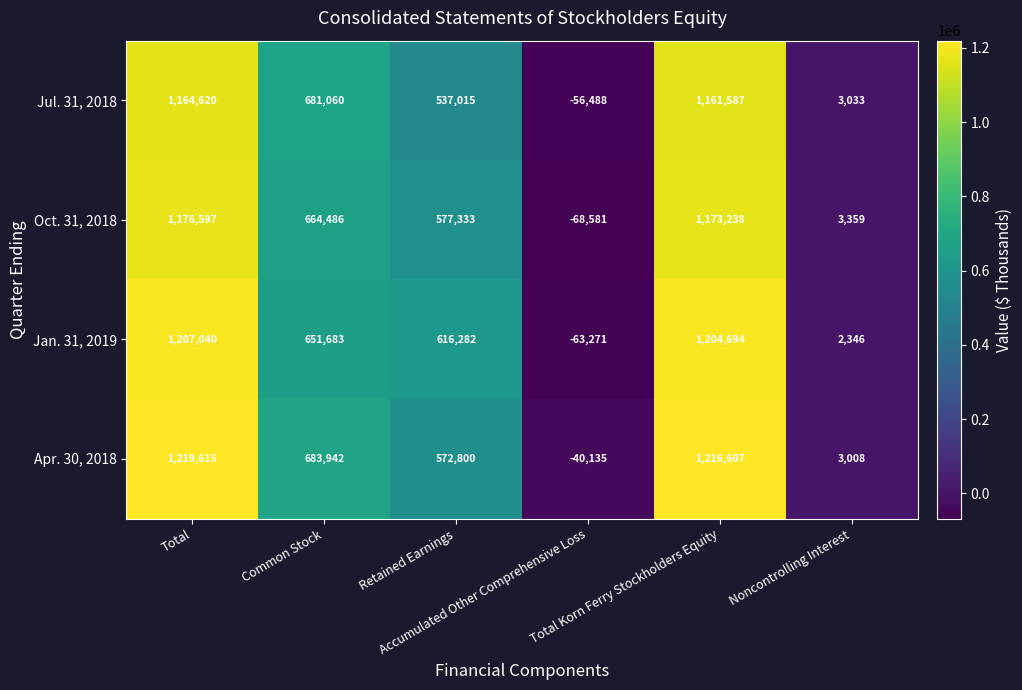

List the series in order of their overall mean, lowest first.

Jul. 31, 2018, Oct. 31, 2018, Jan. 31, 2019, Apr. 30, 2018